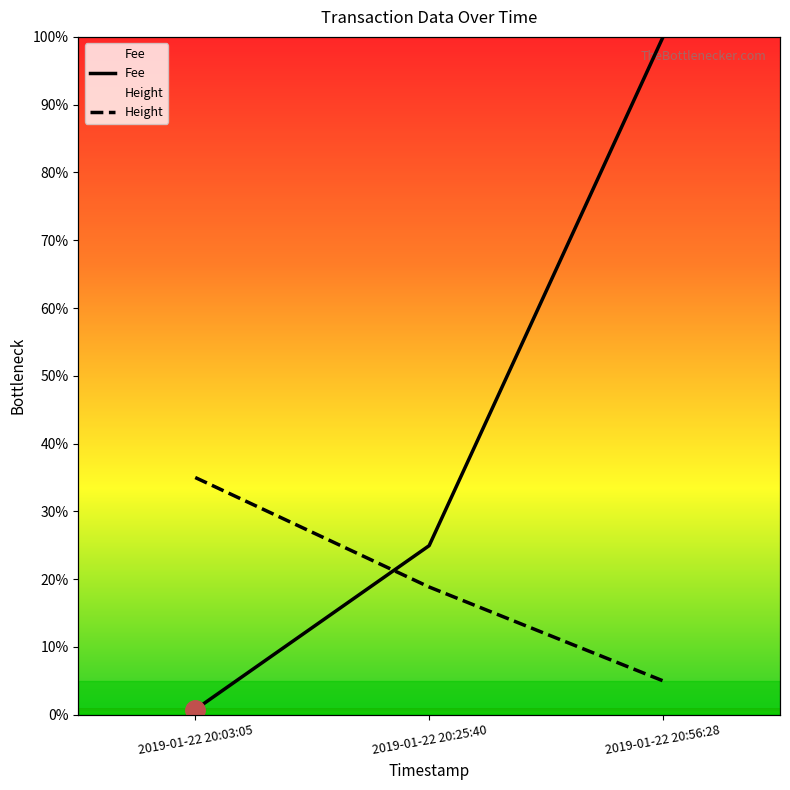

At which label does Height first exceed 18?

2019-01-22 20:03:05